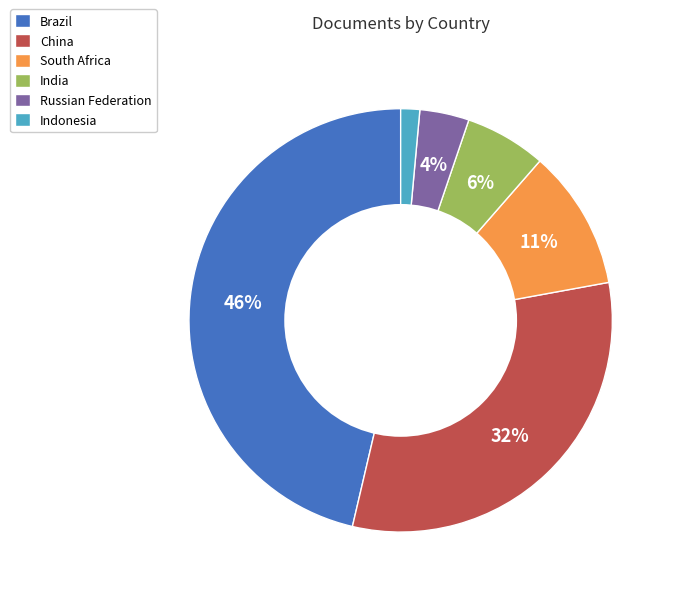

To the nearest percent, what is the difference between the largest and smallest slice percentages?

45%